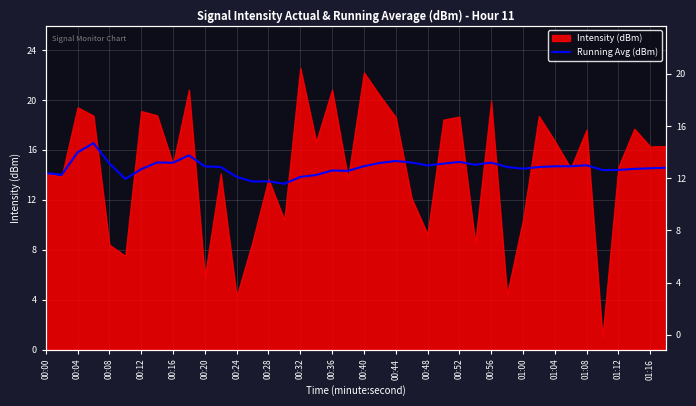

What is the change in value from 01:08 to 29?

+0.6